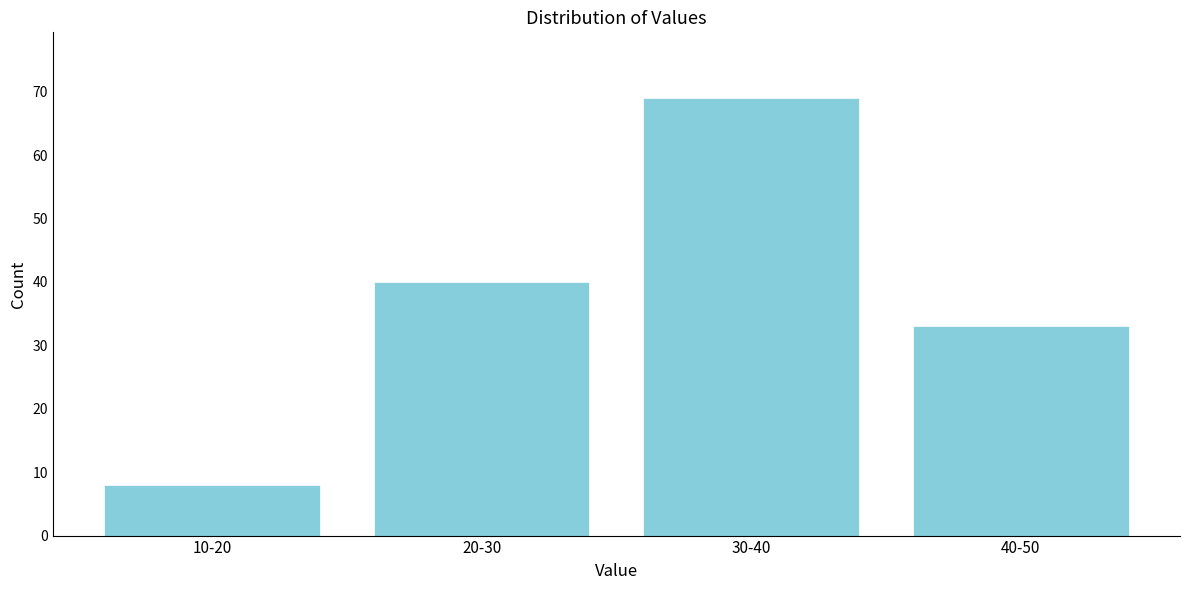

Reading left to right, list all the values displayed in this chart.

8	40	69	33